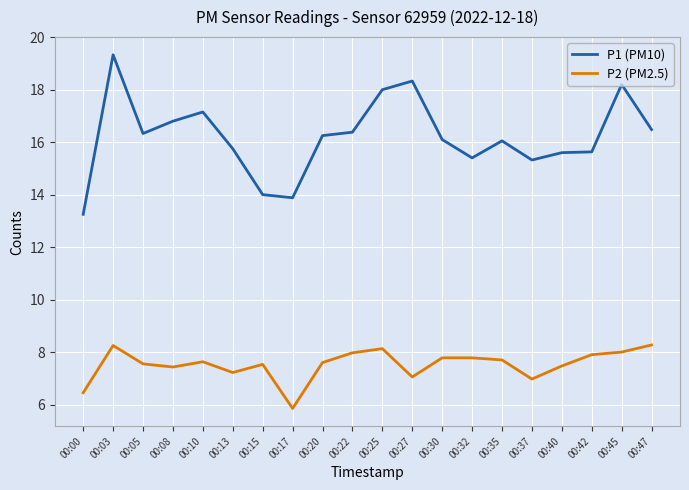

How many lines are shown in the chart?

2